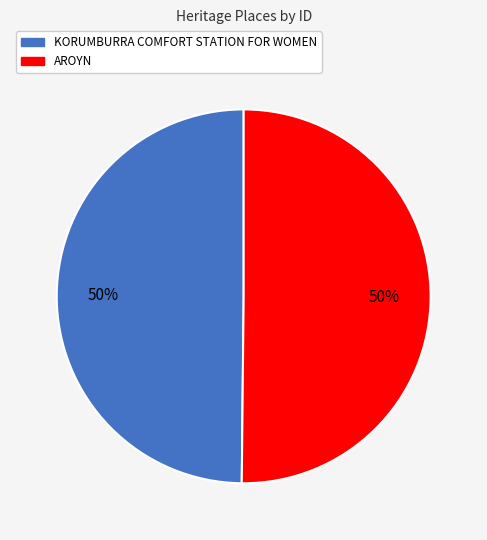

To the nearest percent, what portion does AROYN represent?

50%